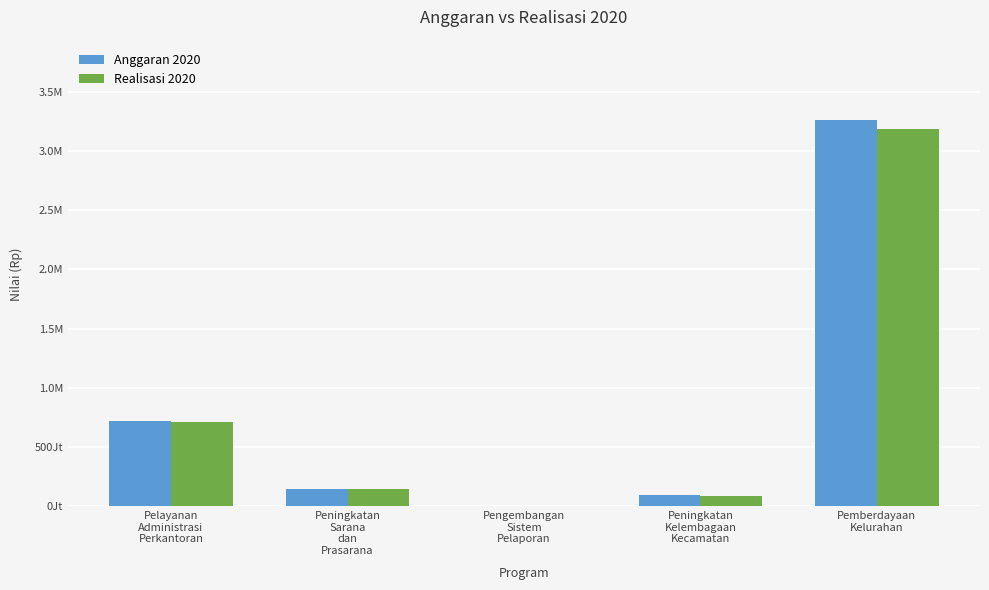

What position from the right is Peningkatan
Sarana
dan
Prasarana?

4